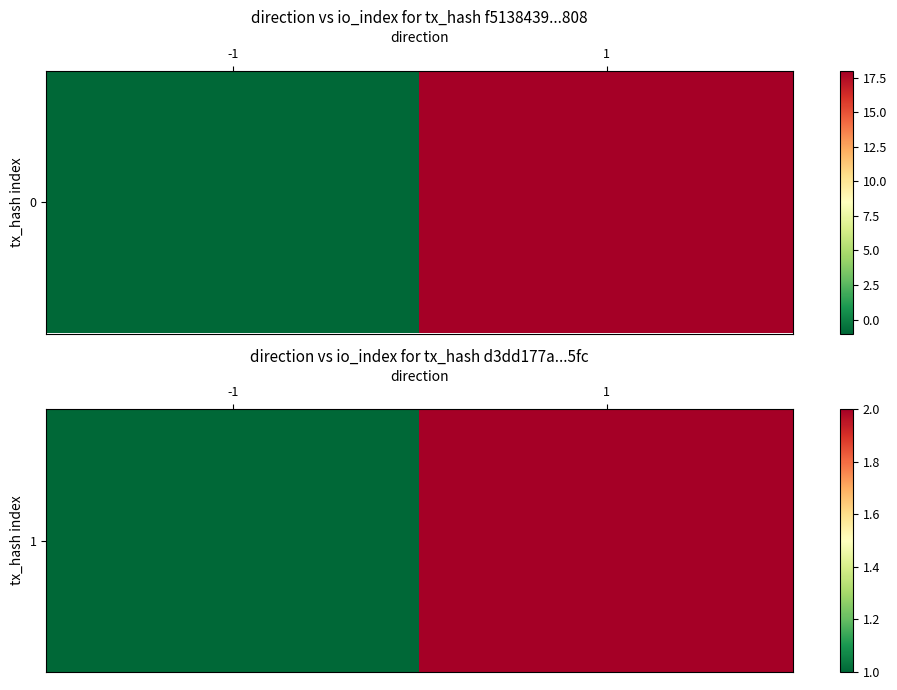

What is the change in value from -1 to 1?

+1